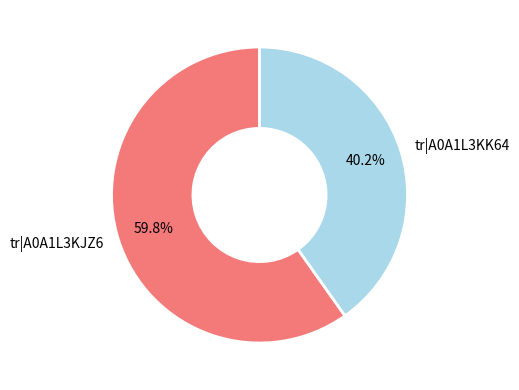

Is there a majority slice in this chart?

Yes